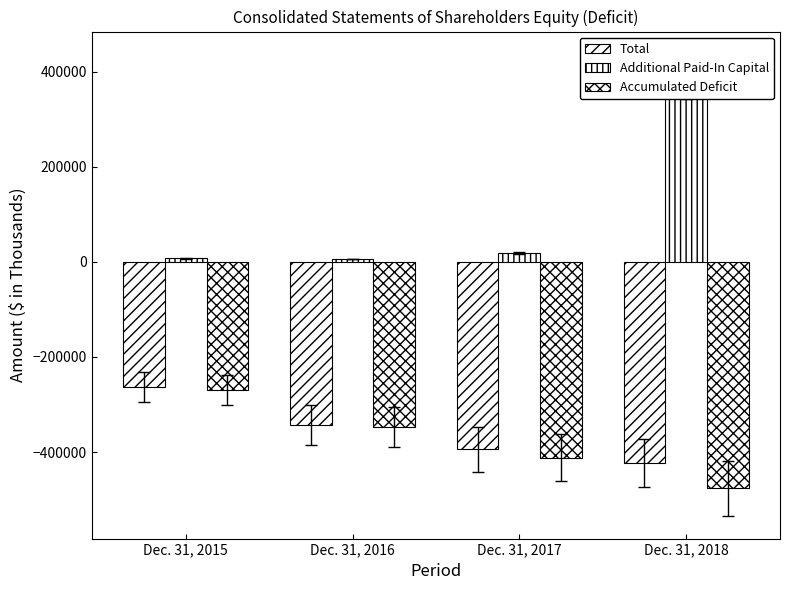

At how many categories does at least one series exceed -184525?

4